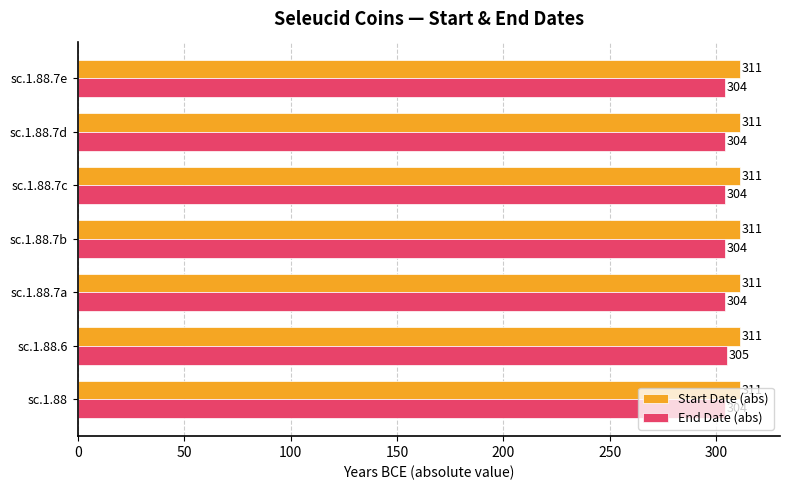

Which series changed the most between sc.1.88.6 and sc.1.88.7d?

End Date (abs)